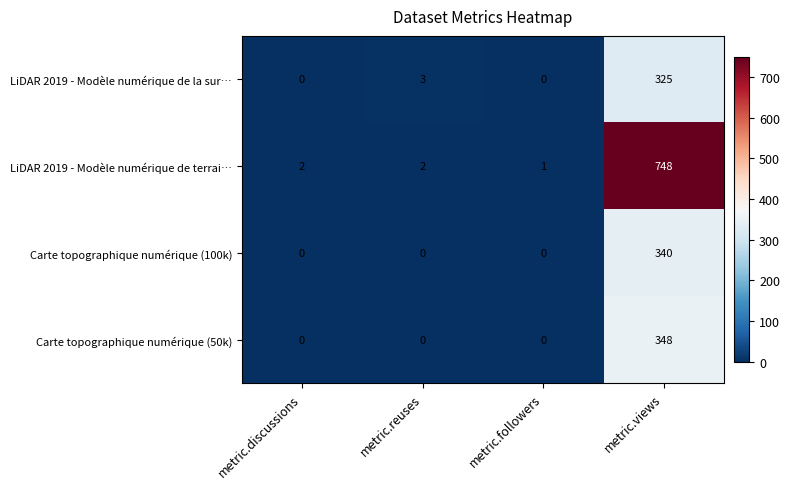

Reading right to left, extract all data points from this chart.

LiDAR 2019 - Modèle numérique de la sur…: 325	0	3	0
LiDAR 2019 - Modèle numérique de terrai…: 748	1	2	2
Carte topographique numérique (100k): 340	0	0	0
Carte topographique numérique (50k): 348	0	0	0